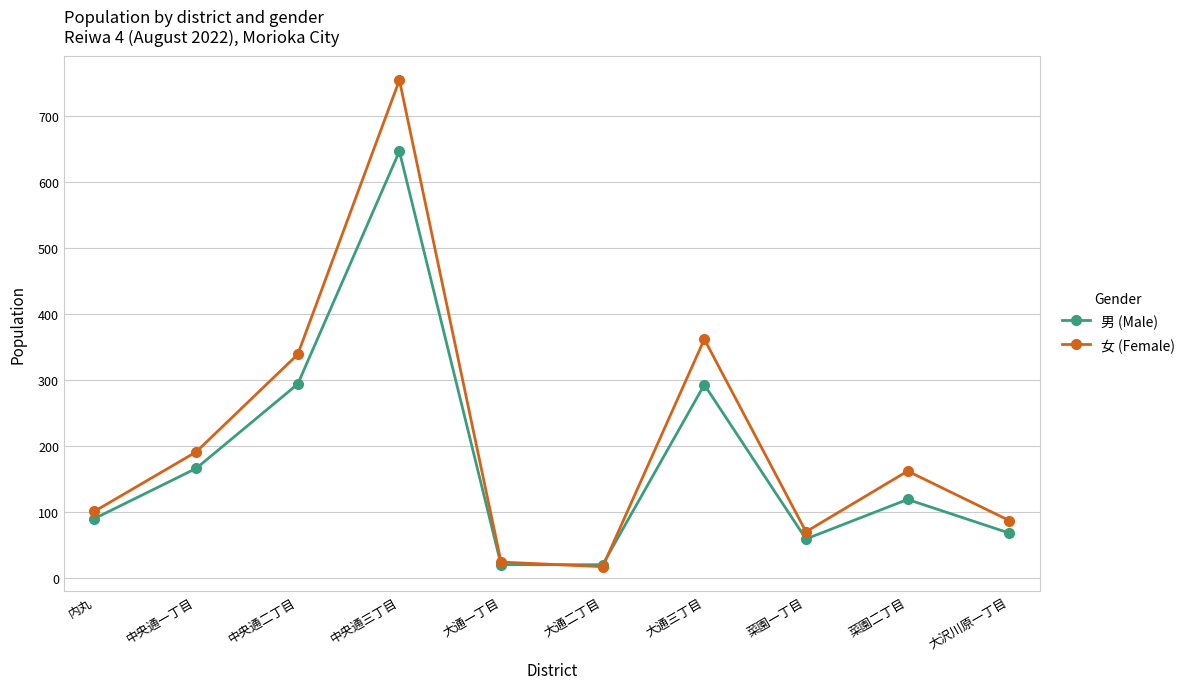

At which category does 男 (Male) reach its first local peak?

中央通三丁目